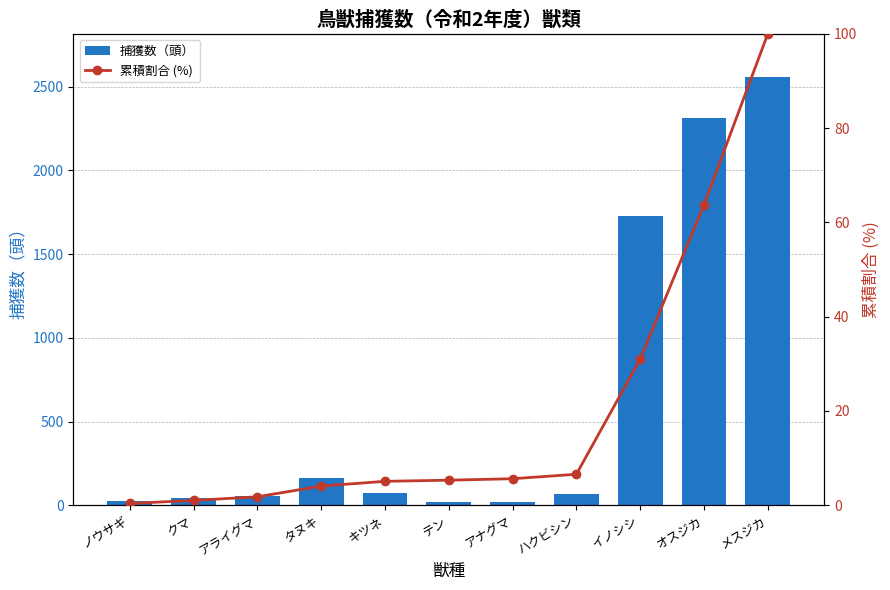

What are all the series names shown in the legend?

捕獲数（頭）, 累積割合 (%)